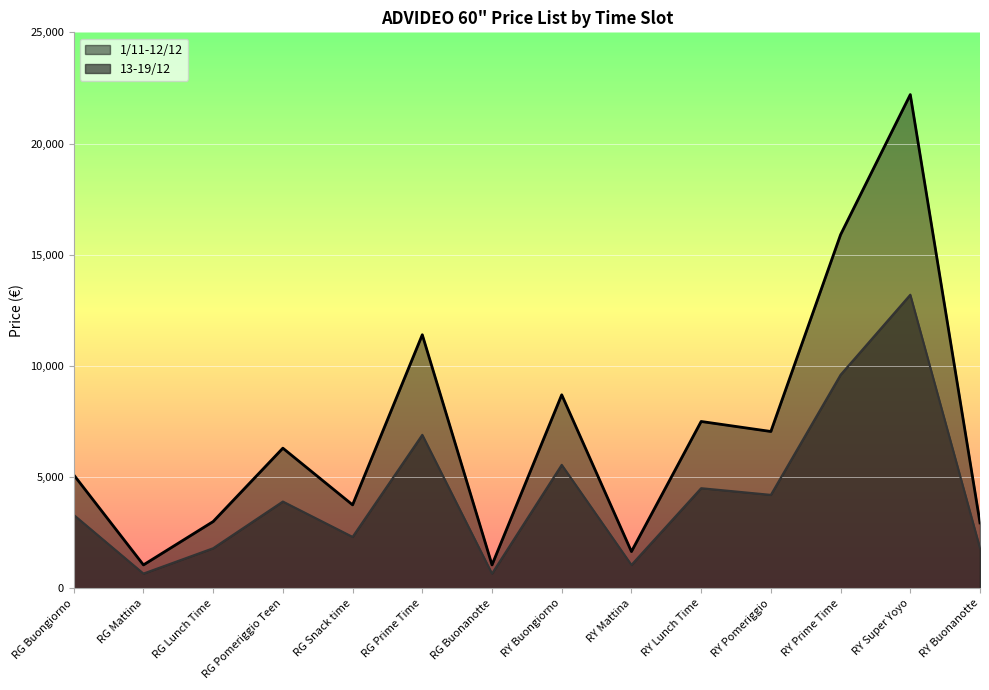

Where does the 13-19/12 series first go above 3900?

RG Prime Time